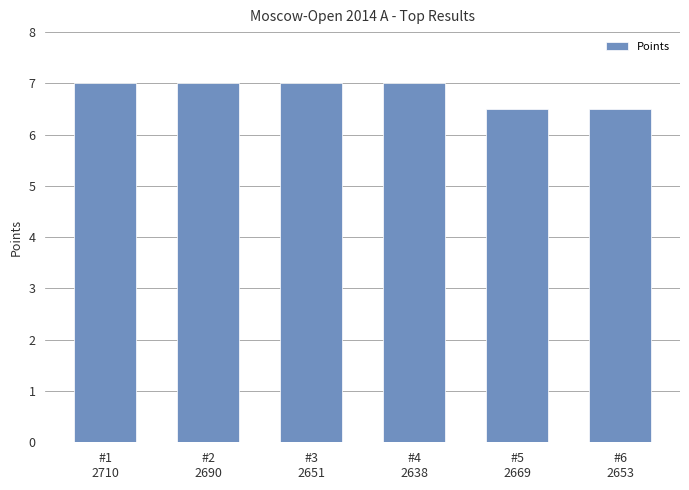

Reading right to left, what are all the values shown in this chart?

#6
2653=6.5	#5
2669=6.5	#4
2638=7.0	#3
2651=7.0	#2
2690=7.0	#1
2710=7.0